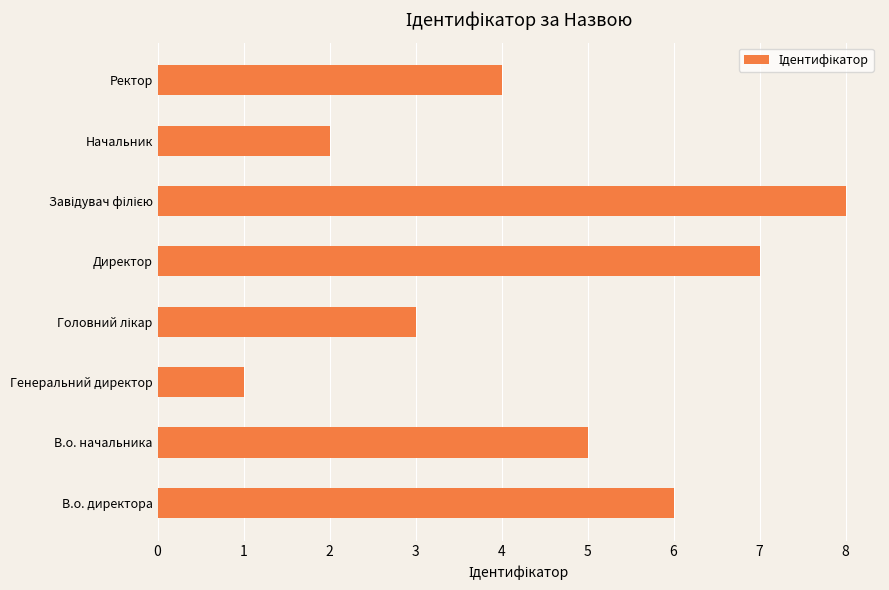

What is the sum of all values?

36